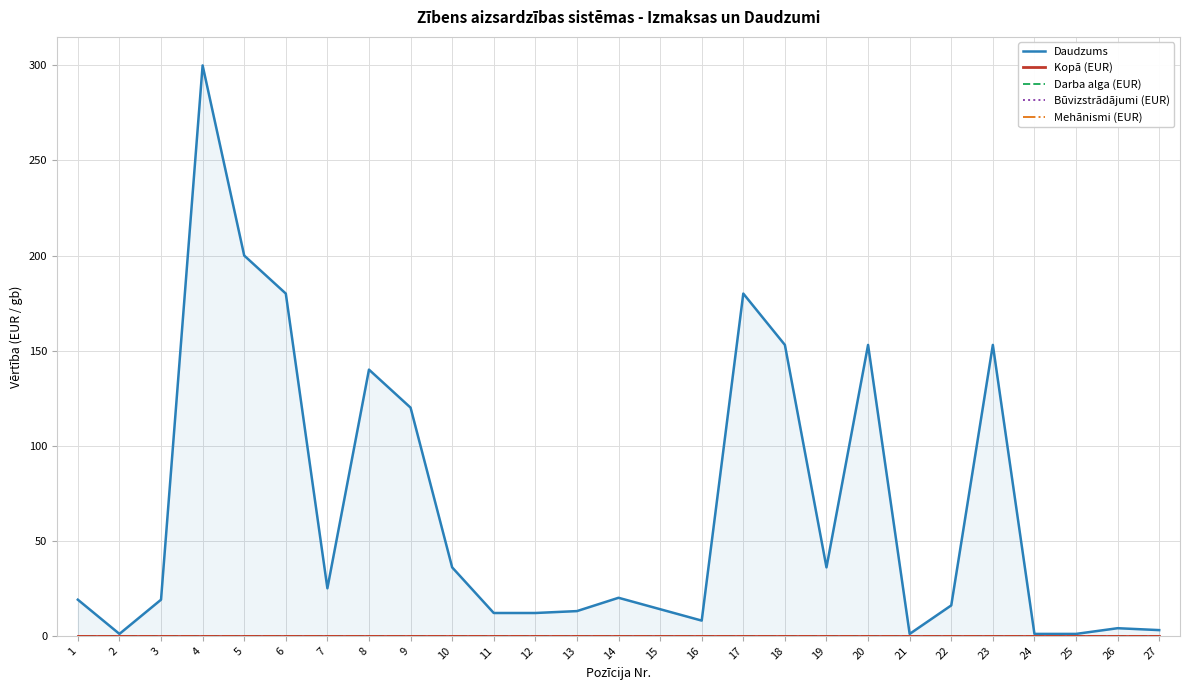

Which series has the largest range (max minus min)?

Daudzums